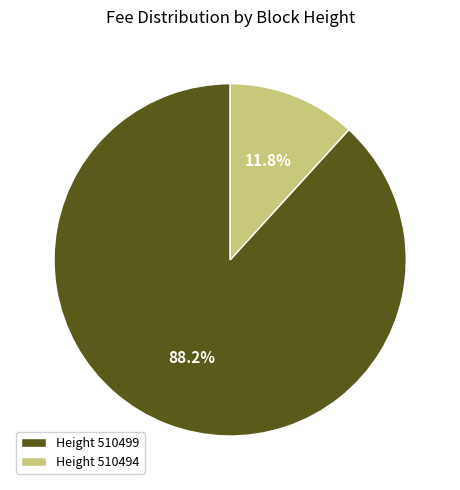

Rank the categories by value from lowest to highest.

Height 510494, Height 510499